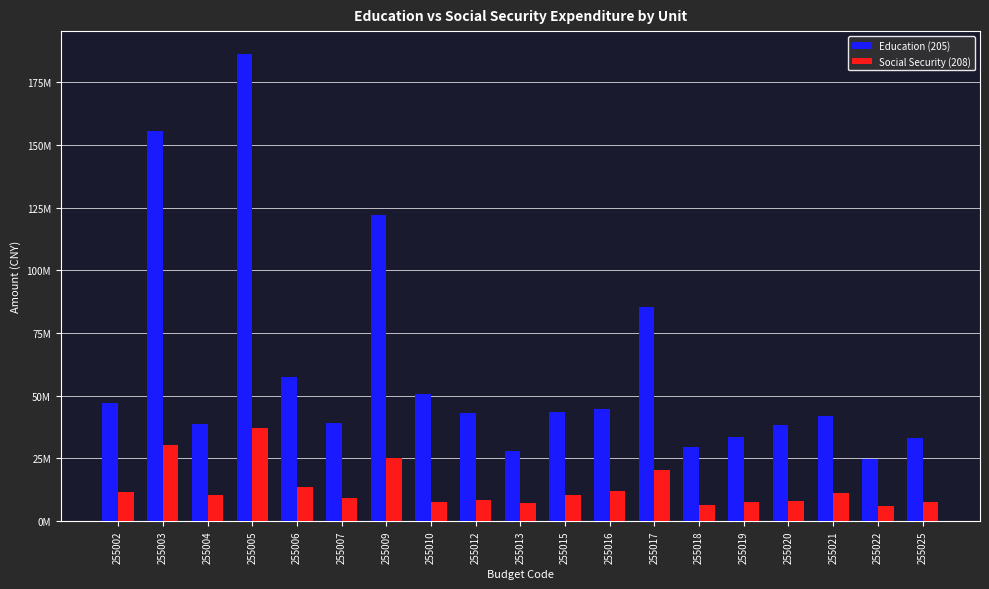

The value of Education (205) at 255009 is 121930366.7. True or false?

True